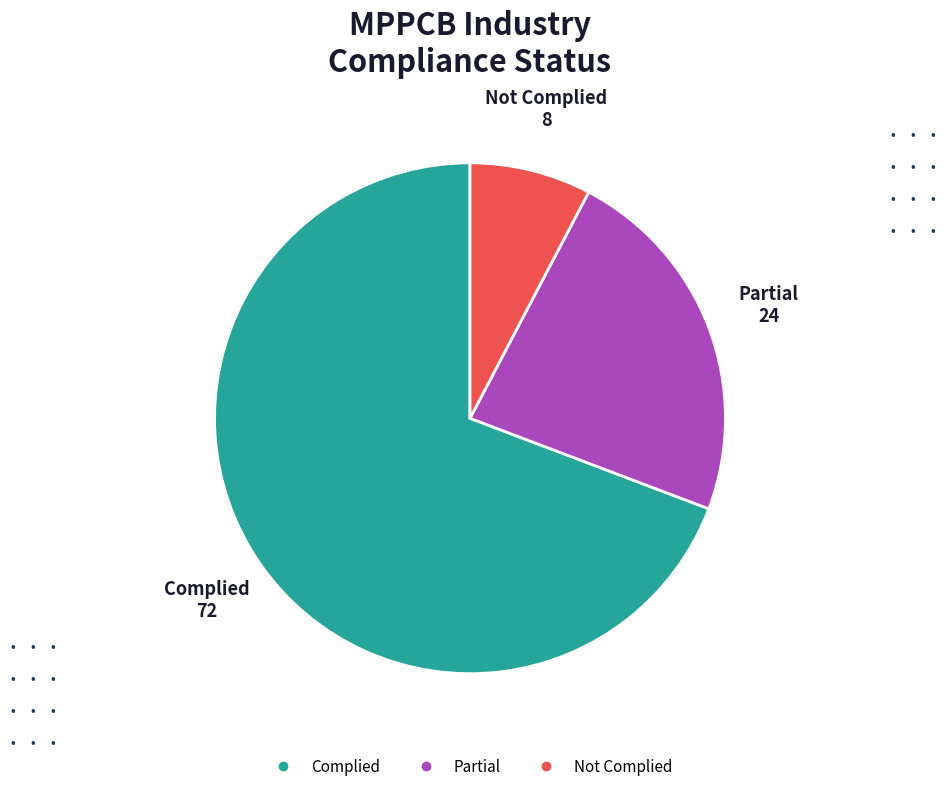

Count the number of slices in the pie.

3